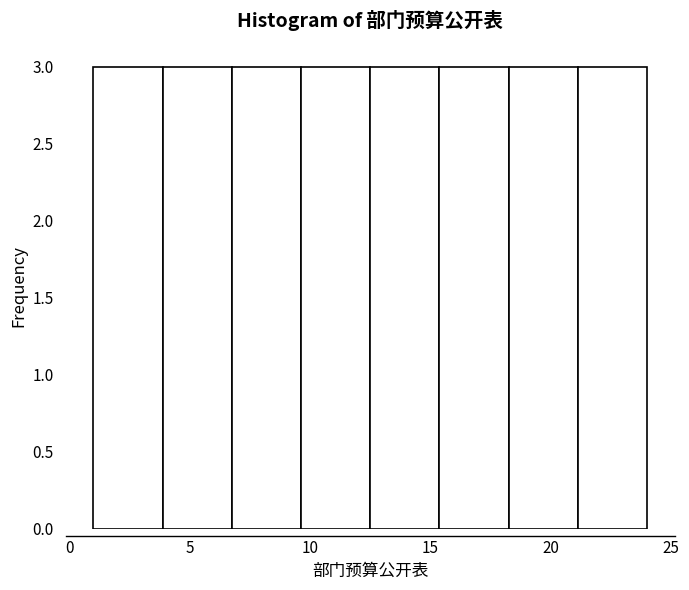

Reading left to right, transcribe this chart: for each bar, give the range it covers on the x-axis and its height. Neither the bar edges nor the heights are printed on the chart, so give them approximately, as read against the axes.

1.0 to 4.0: 3
4.0 to 7.0: 3
7.0 to 9.5: 3
9.5 to 12.5: 3
12.5 to 15.5: 3
15.5 to 18.5: 3
18.5 to 21.0: 3
21.0 to 24.0: 3